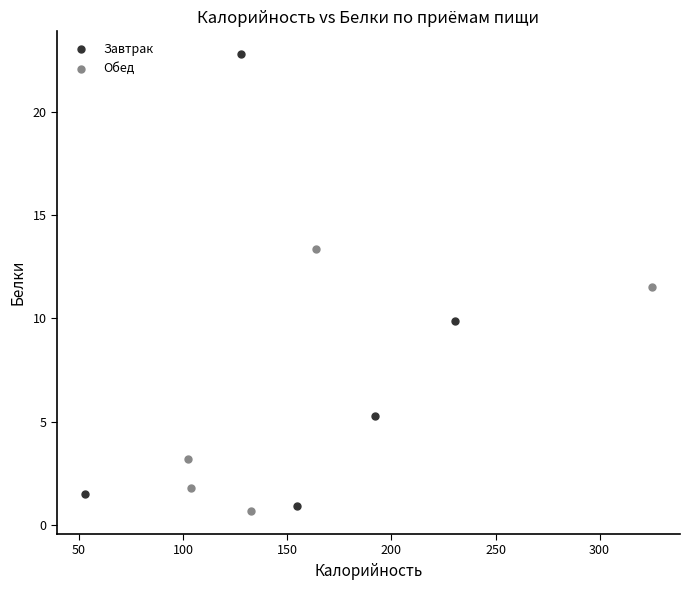

Which series has the largest Y range (max minus min)?

Завтрак